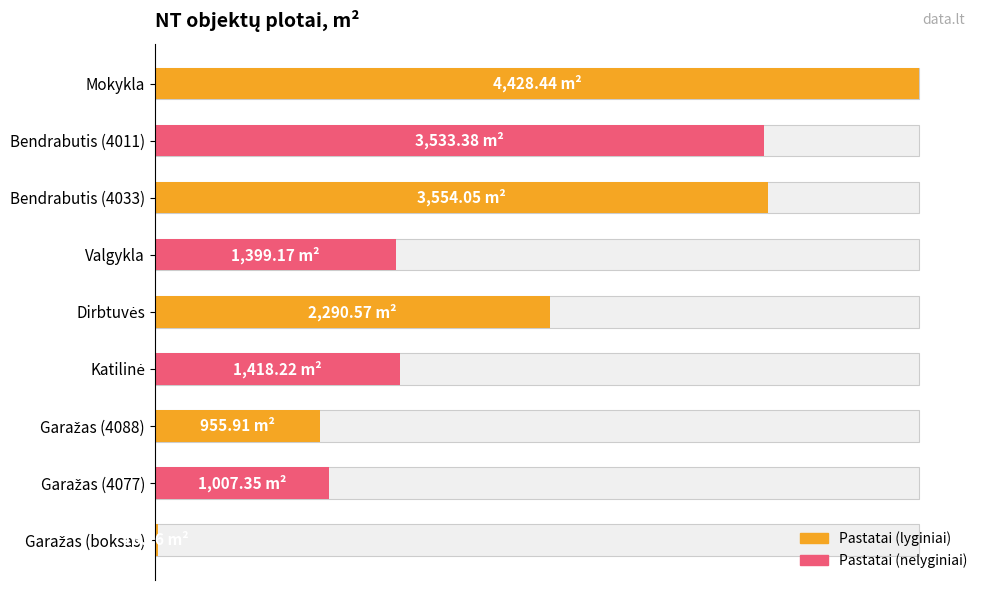

What is the sum of the values at Mokykla and Garažas (4088)?

5384.3